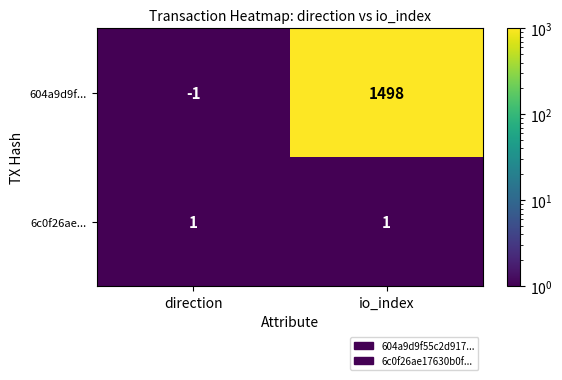

Which category has the lowest value across all series?

direction